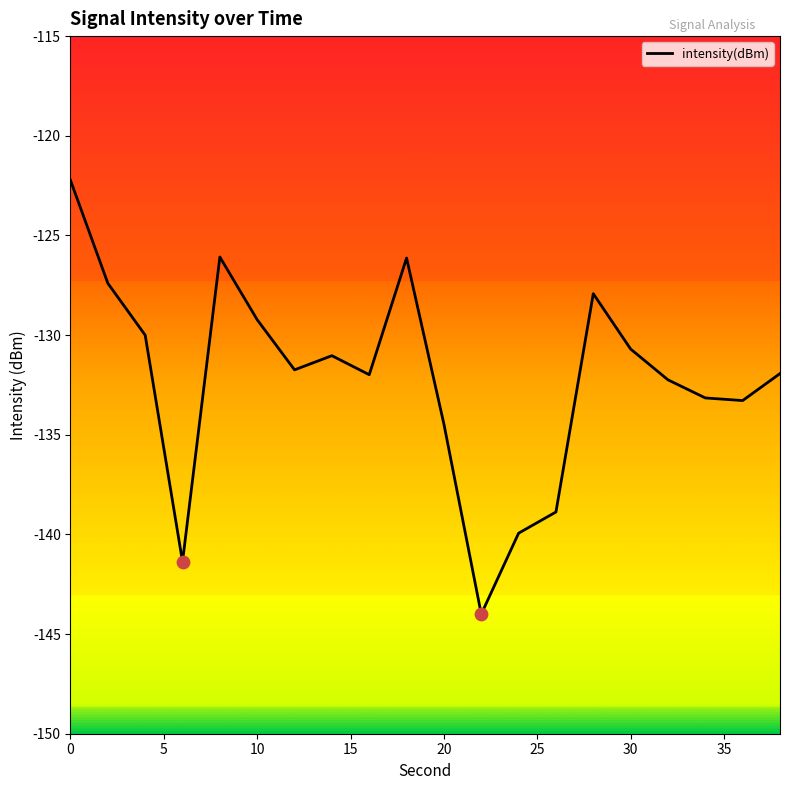

What is the smallest value displayed?

-144.0